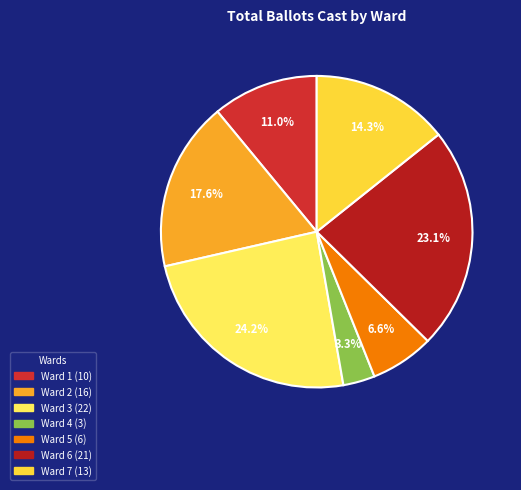

Is there any slice that represents more than half of the pie?

No